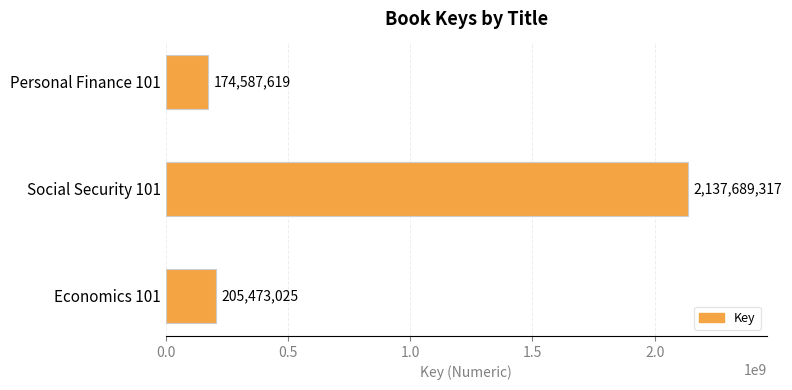

What is the approximate value at Social Security 101?

2137689317